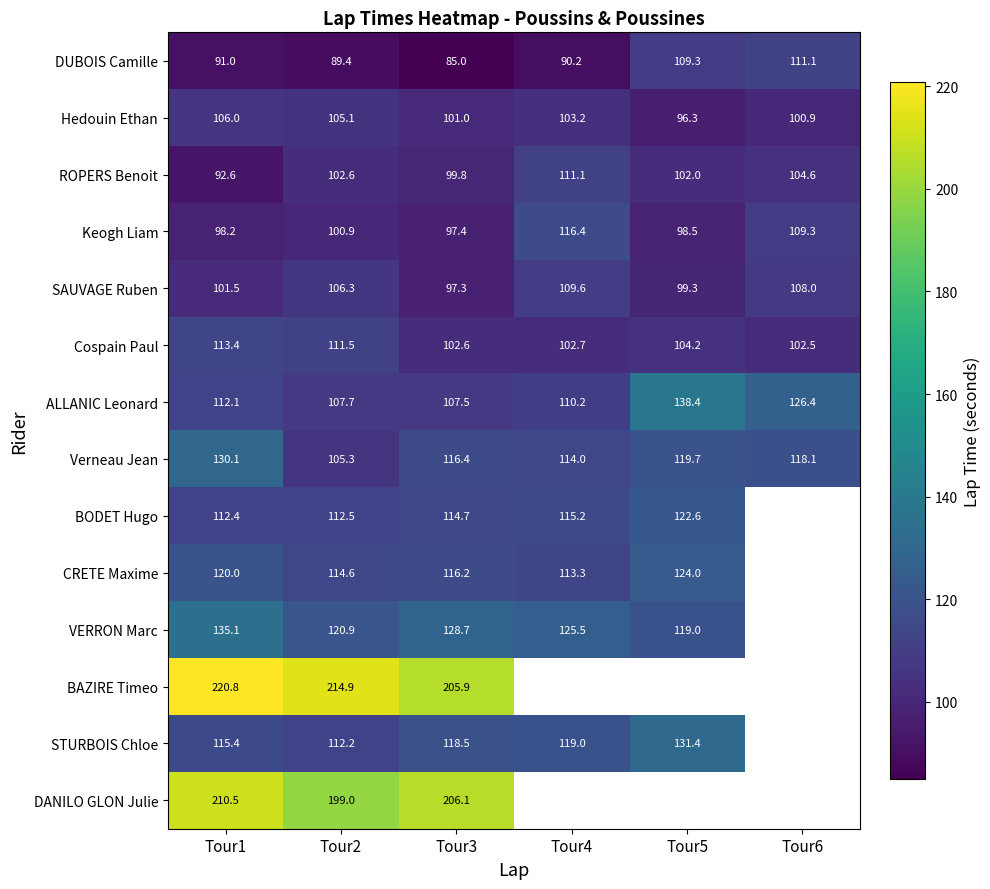

What is the spread (max minus min) of values at Tour5?

42.1